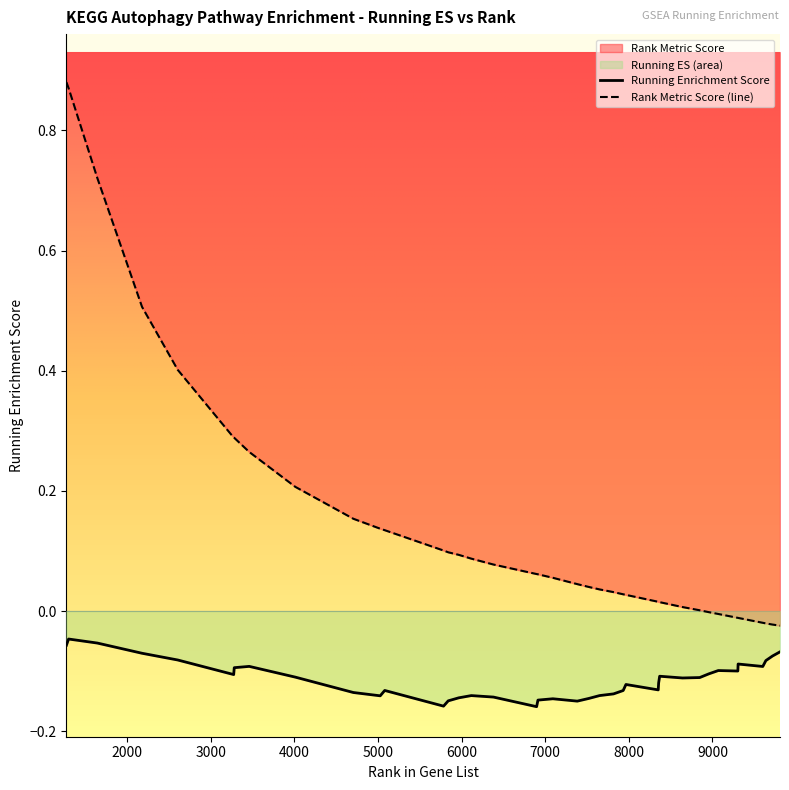

What is the value of the 16th point from the left?

0.1